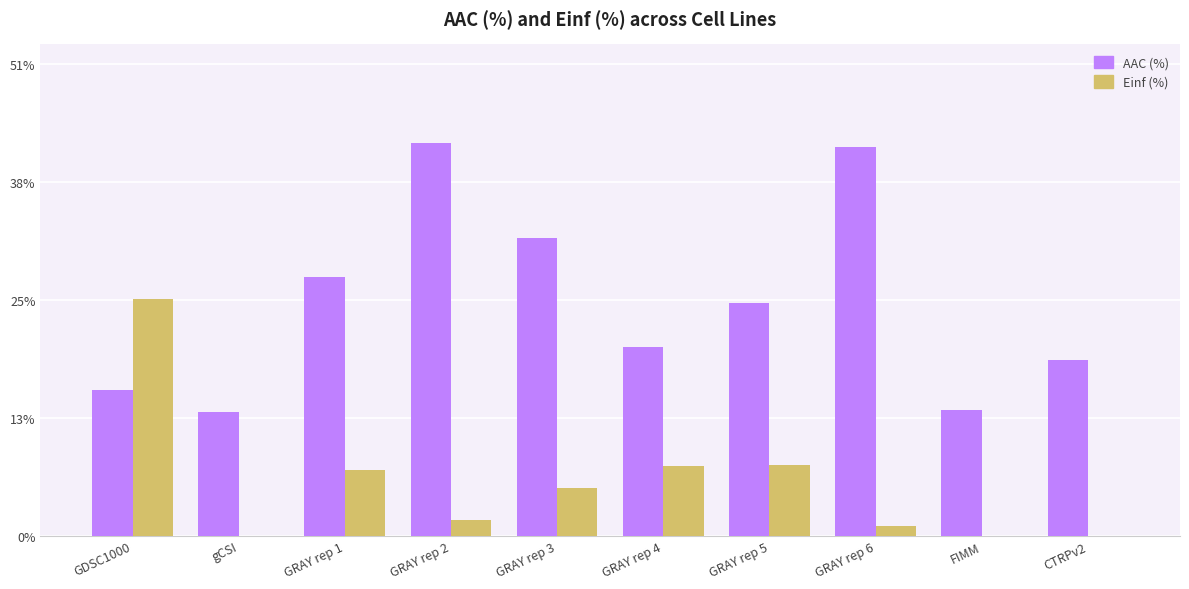

Which series changed the most between GRAY rep 2 and GRAY rep 5?

AAC (%)